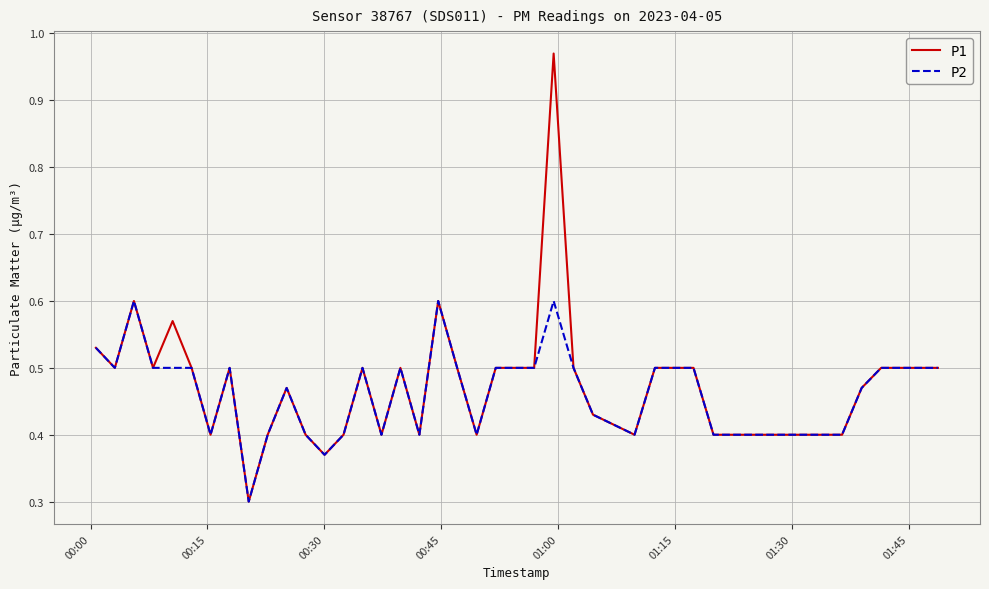

What is the difference between the maximum and minimum values in the P1 series?

0.7